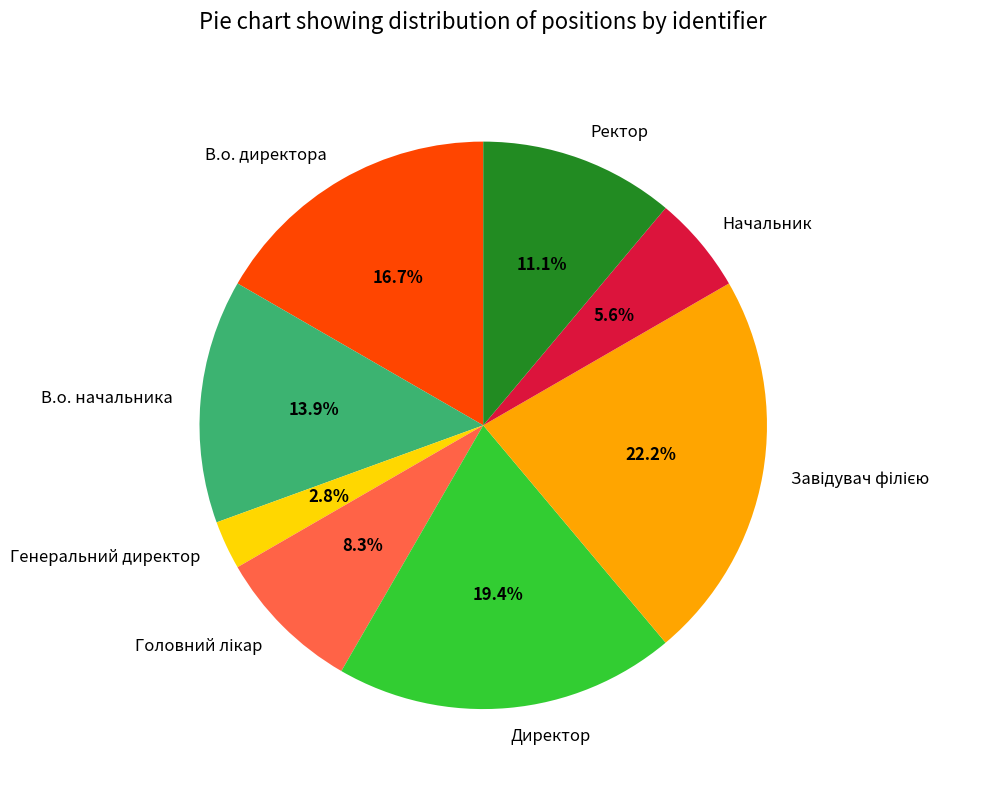

Which has a higher value, В.о. директора or Директор?

Директор